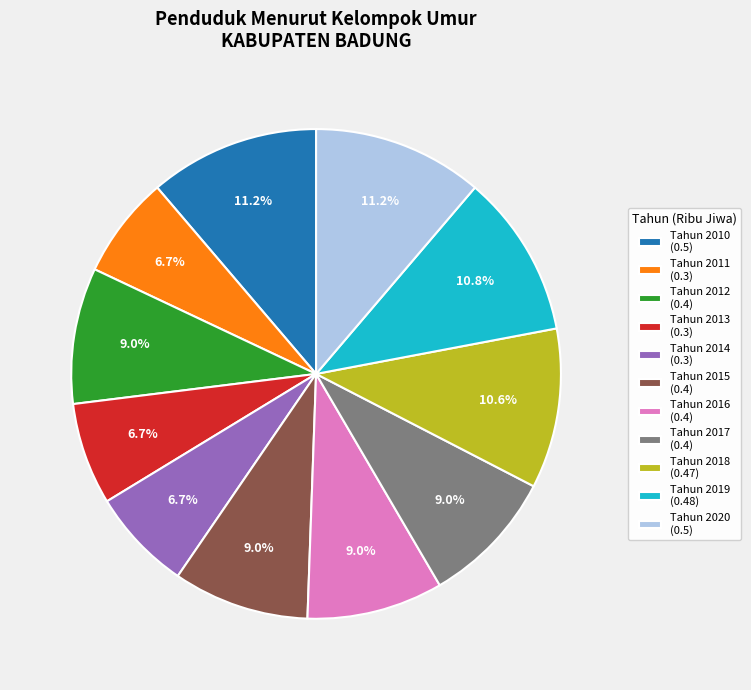

What portion of the pie excludes Tahun 2015 (0.4)?

91.0%